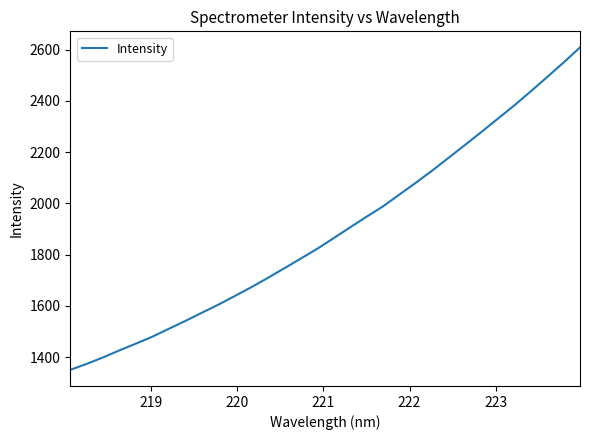

What is the minimum value shown in the chart?

1349.9